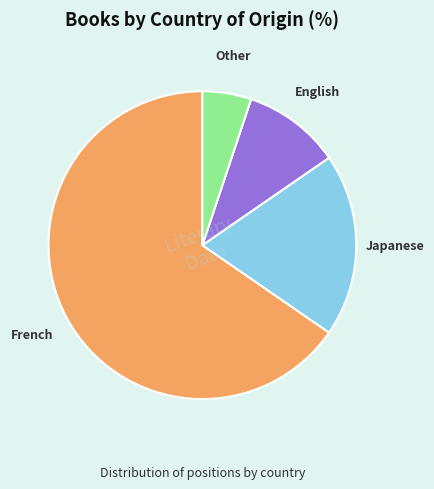

Which has a higher value, English or Japanese?

Japanese